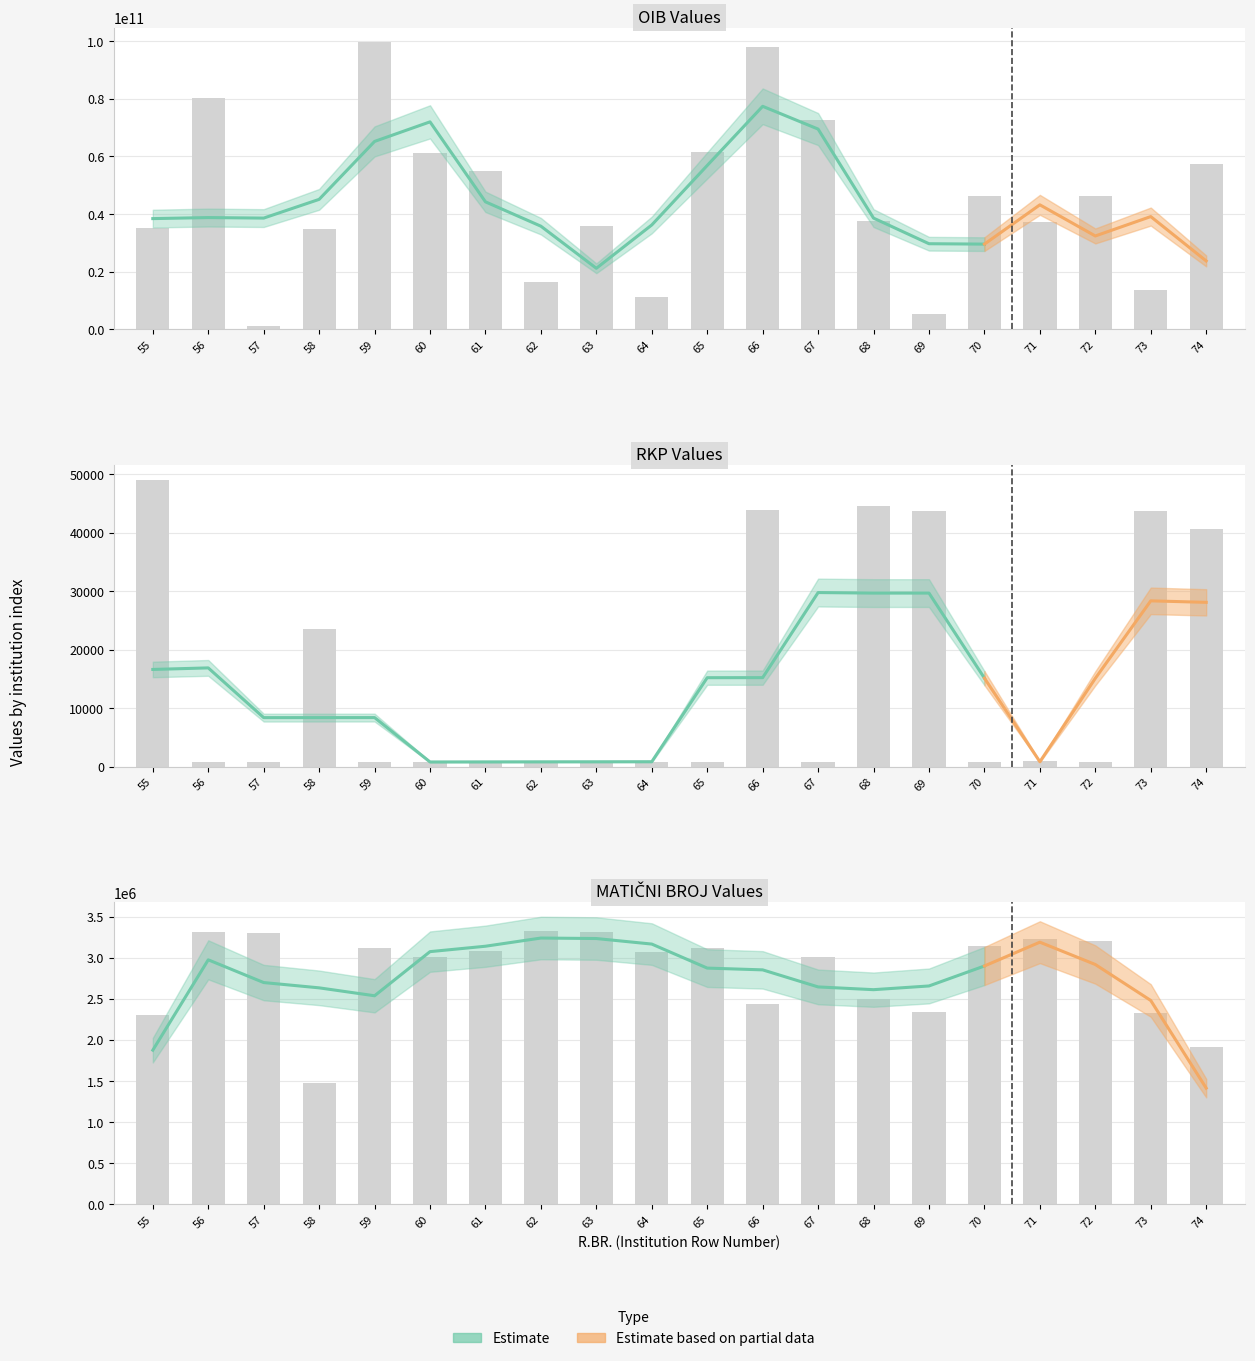

Reading left to right, list all the values displayed in this chart.

OIB: 35237547014	80099091562	1076882554	34694889661	99575902022	61338774671	55059300119	16391096016	35994268014	11265594372	61469620638	97880836355	72801109643	37777848565	5275803945	46156591639	37363837470	46144176176	13768042762	57527861125
RKP: 49075	789	797	23577	801	810	828	836	844	852	869	43915	877	44493	43636	885	893	764	43644	40623
MATIČNI BROJ: 2307014	3316734	3303870	1475444	3123367	3014223	3089240	3321088	3313824	3071162	3118452	2435411	3006166	2494841	2334712	3142019	3224953	3205380	2326086	1909592